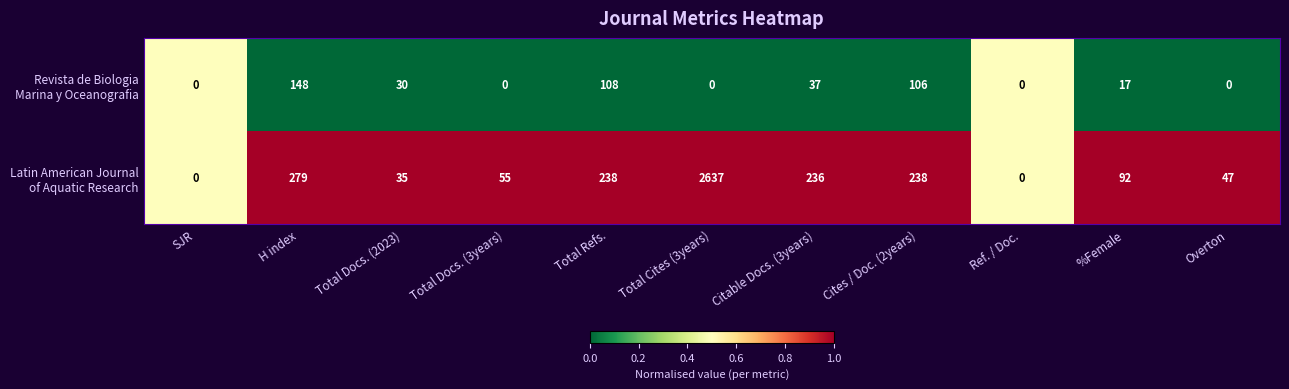

Count the number of categories in the chart.

11